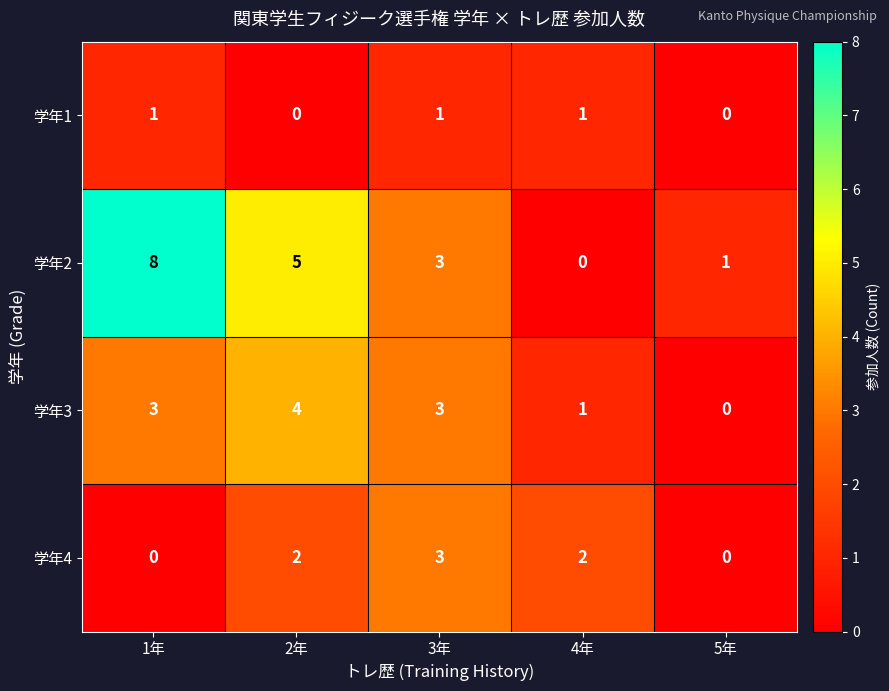

At which category does the chart reach its peak across all series?

1年